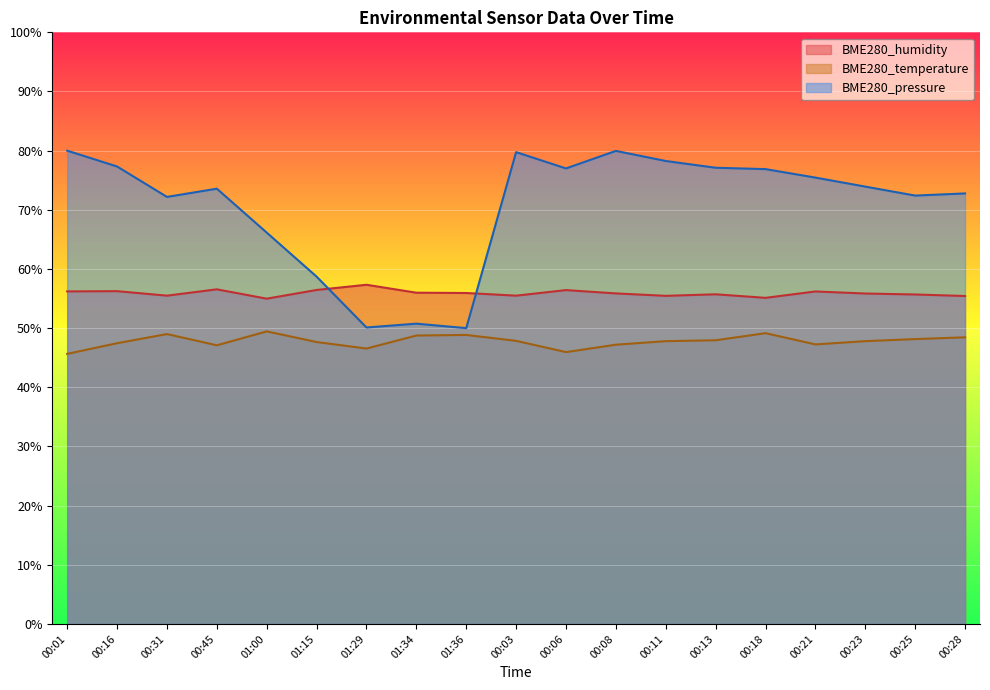

Rank the categories by BME280_temperature value from highest to lowest.

01:00, 00:18, 00:31, 01:36, 01:34, 00:28, 00:25, 00:13, 00:03, 00:11, 00:23, 01:15, 00:16, 00:21, 00:08, 00:45, 01:29, 00:06, 00:01